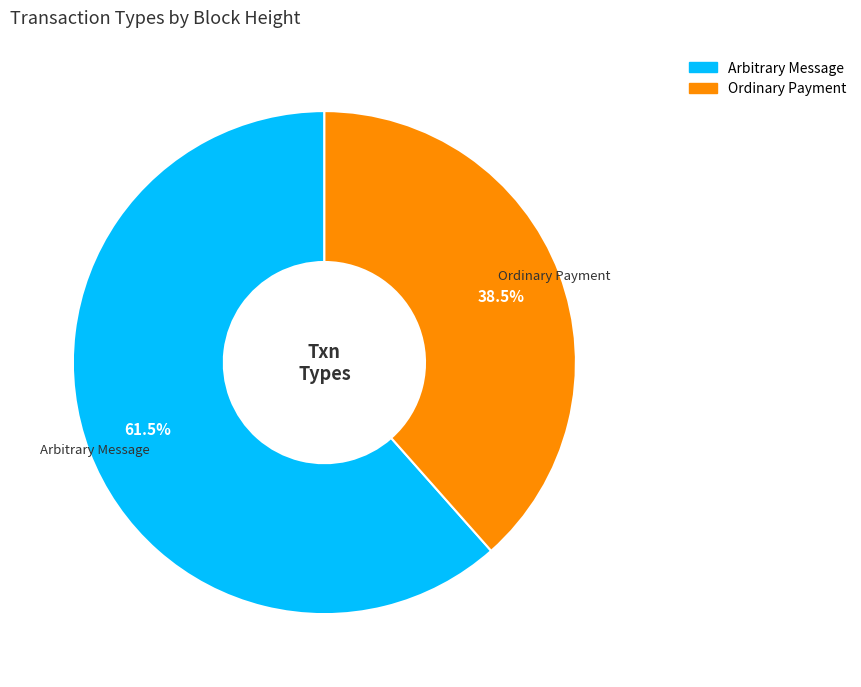

To the nearest percent, what is the difference between the largest and smallest slice percentages?

23%